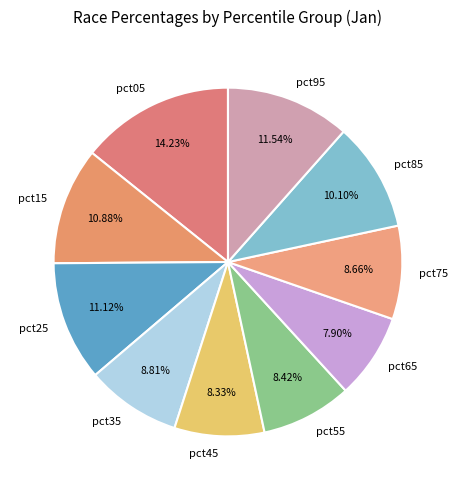

What percentage do pct65 and pct25 together represent?

19.0%